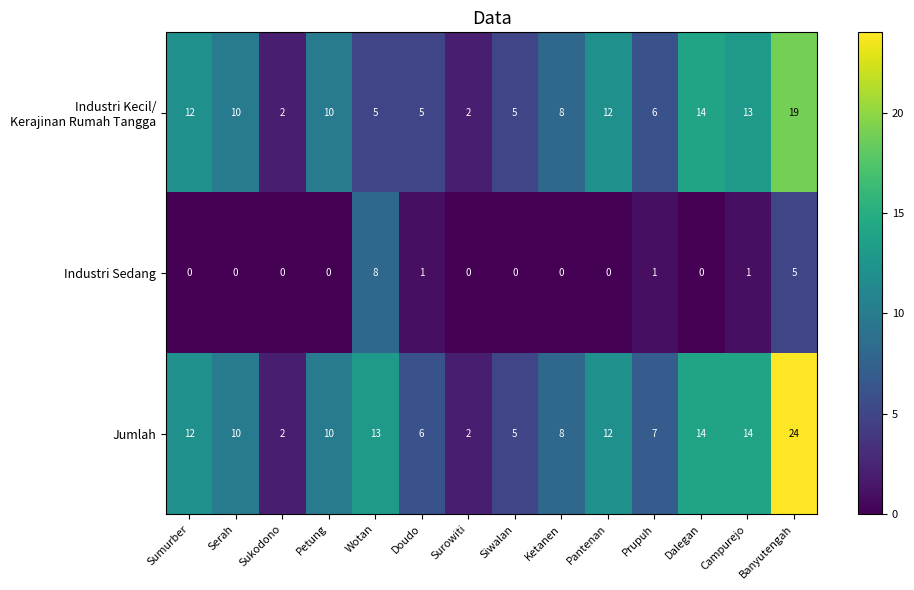

At which label does Jumlah reach its peak?

Banyutengah